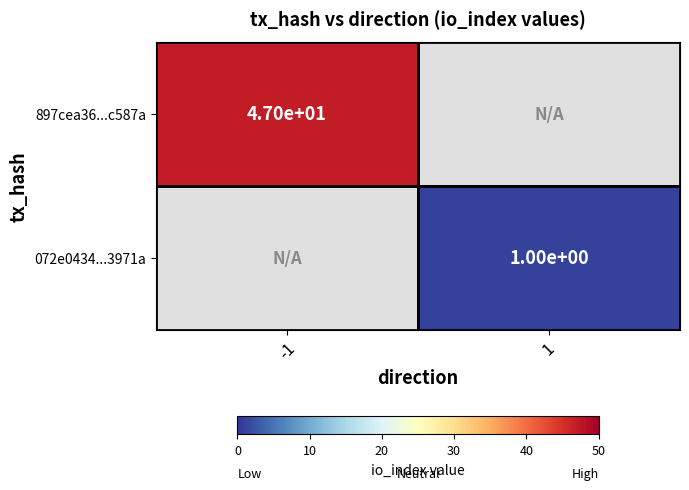

The value of 897cea36...c587a at -1 is 47. True or false?

True